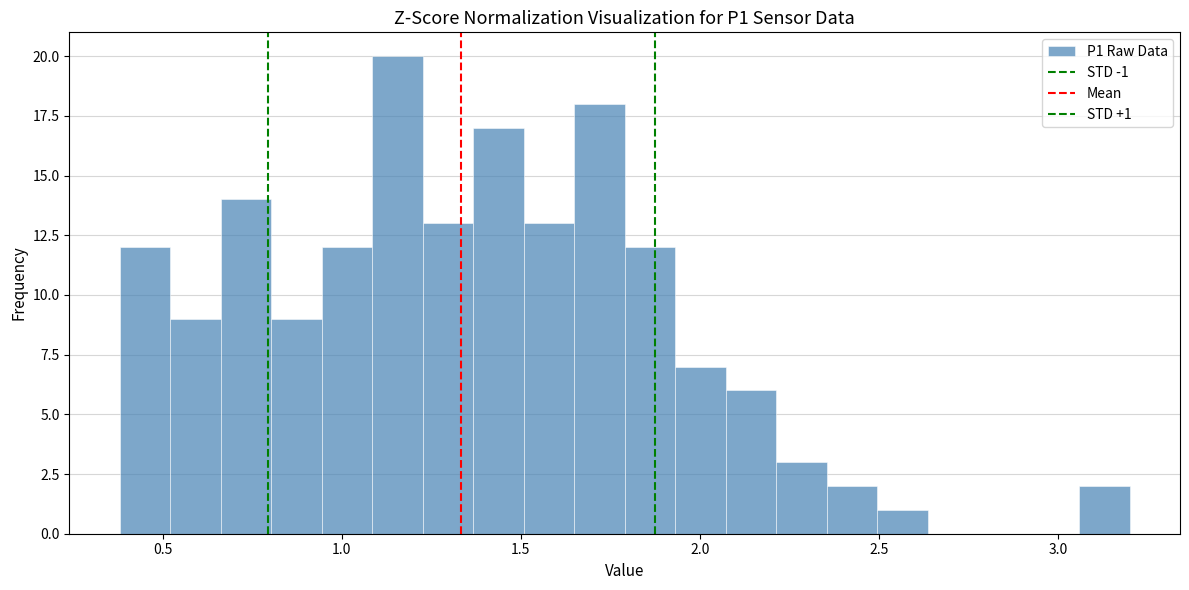

Around what value on the x-axis is the tallest bar? Give the approximate position of its centre, as read against the axis.

1.15